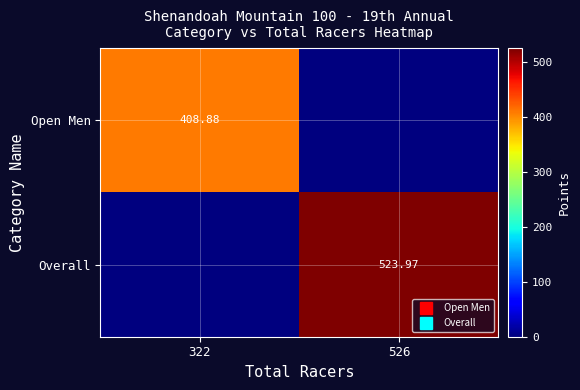

The Overall series shows 0.0 at 322. True or false?

True